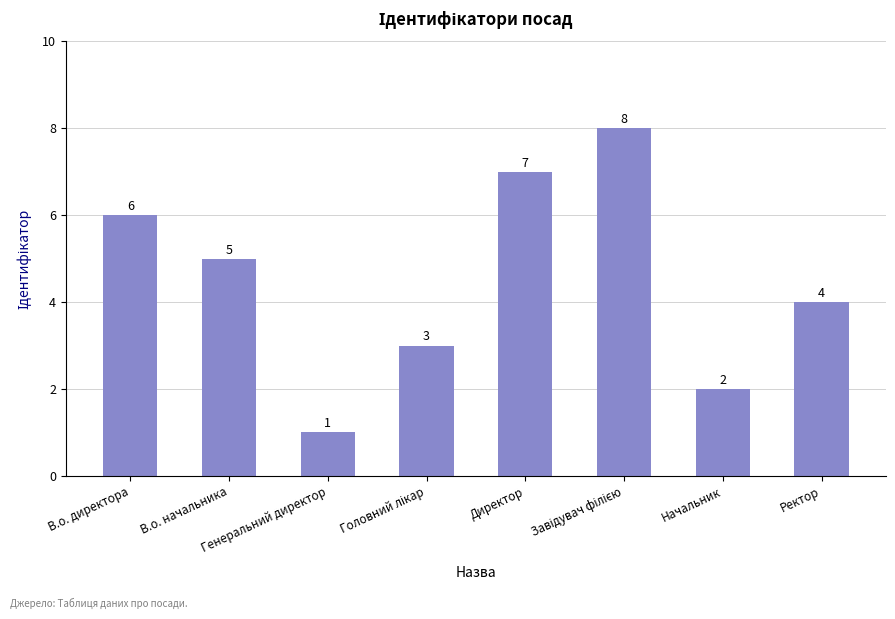

What is the maximum value shown in the chart?

8